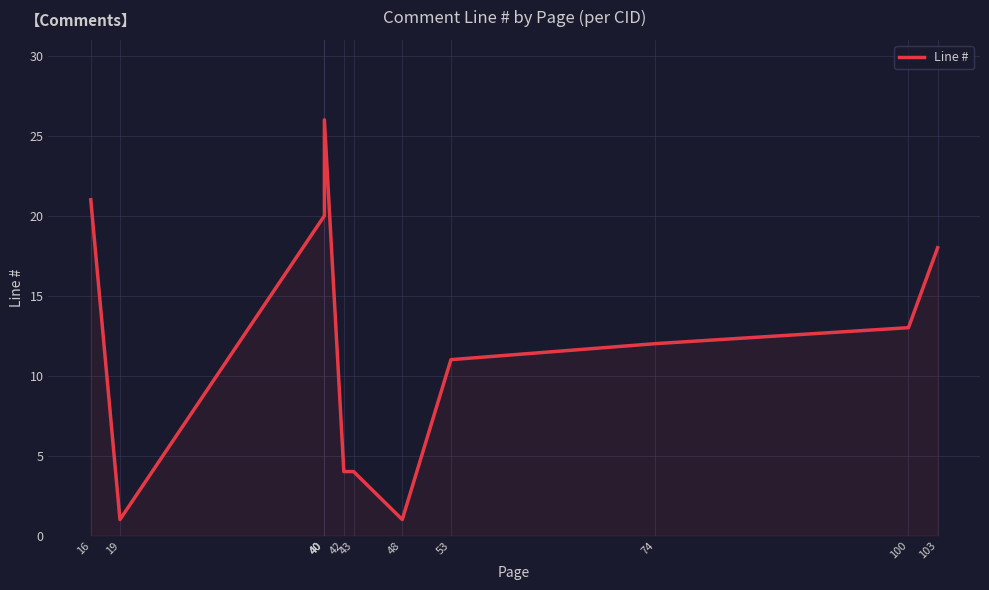

Is it true that the value at 40 is 38?

False